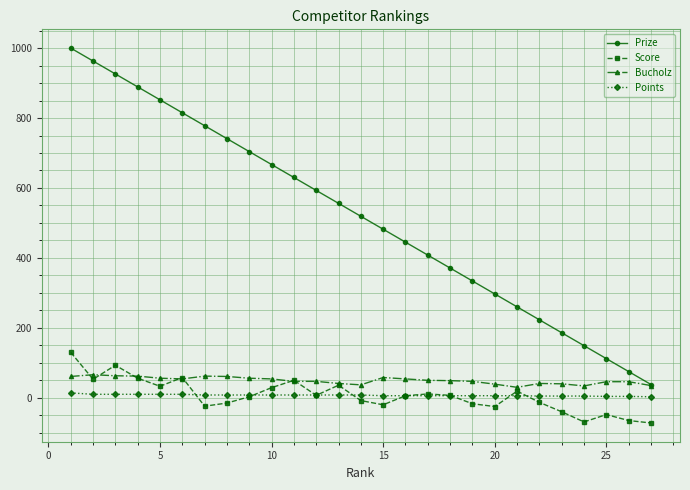

What is the highest value of the Score series?

130